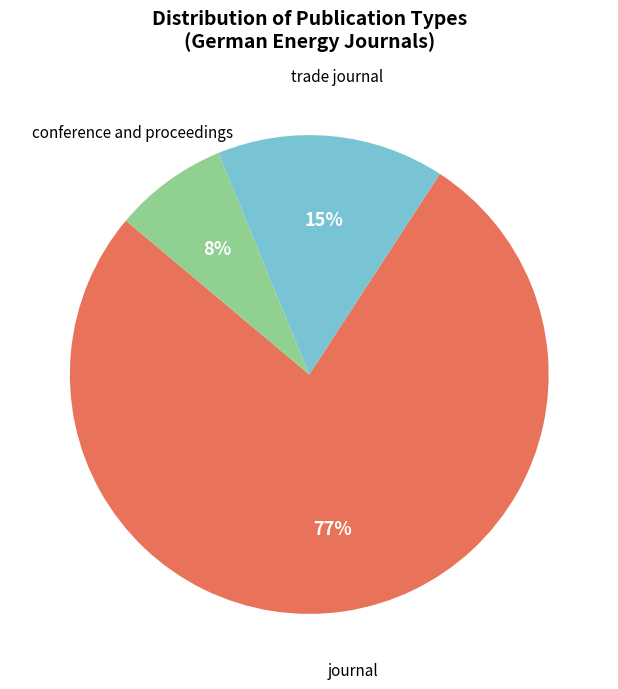

Which category has the biggest portion of the pie?

journal